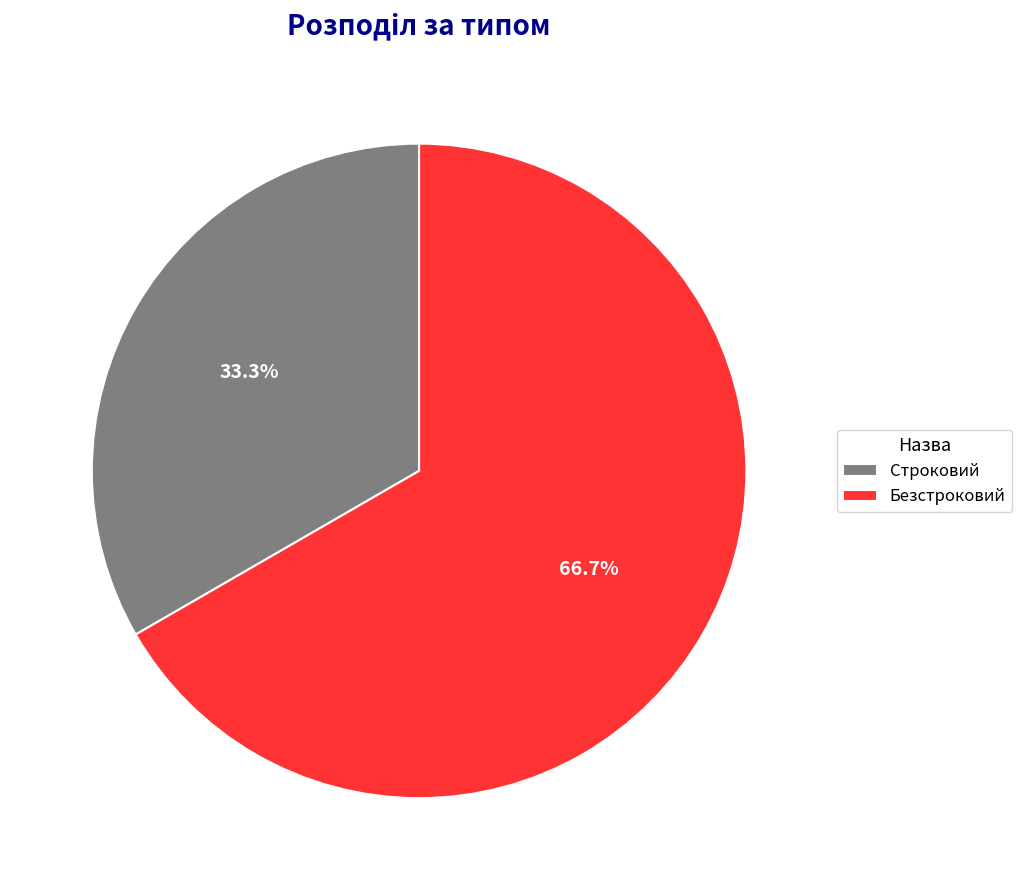

What percentage is the Строковий slice, to the nearest percent?

33%